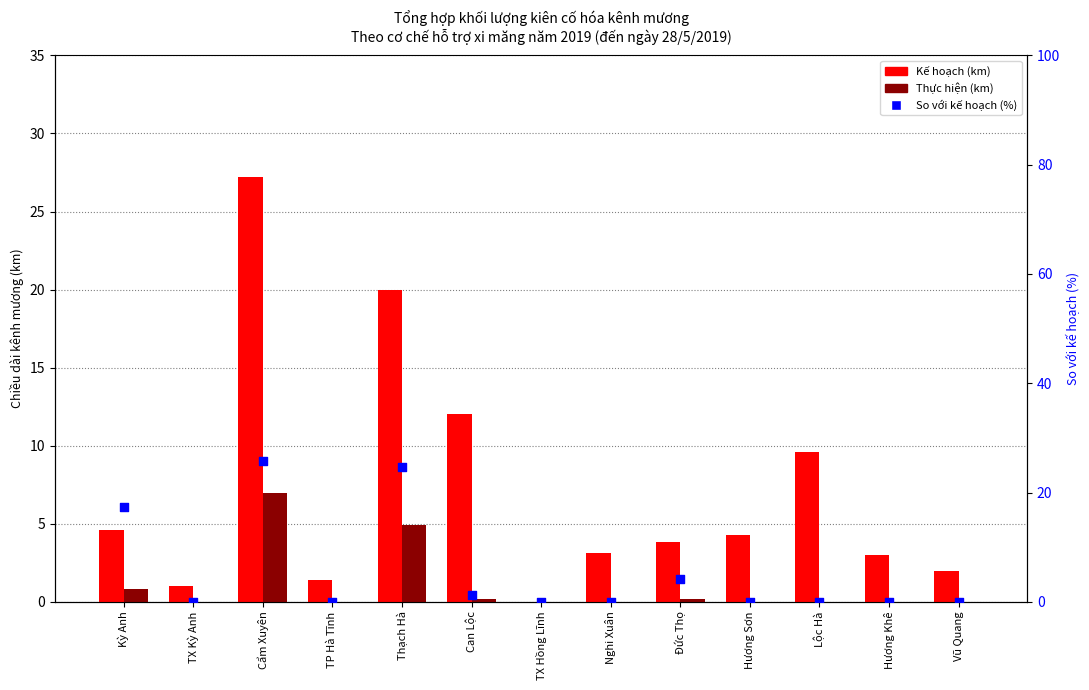

What are all the series names shown in the legend?

Kế hoạch (km), Thực hiện (km), So với kế hoạch (%)